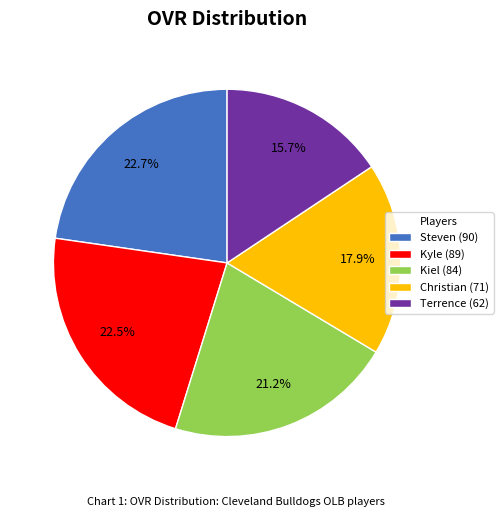

Is there a majority slice in this chart?

No